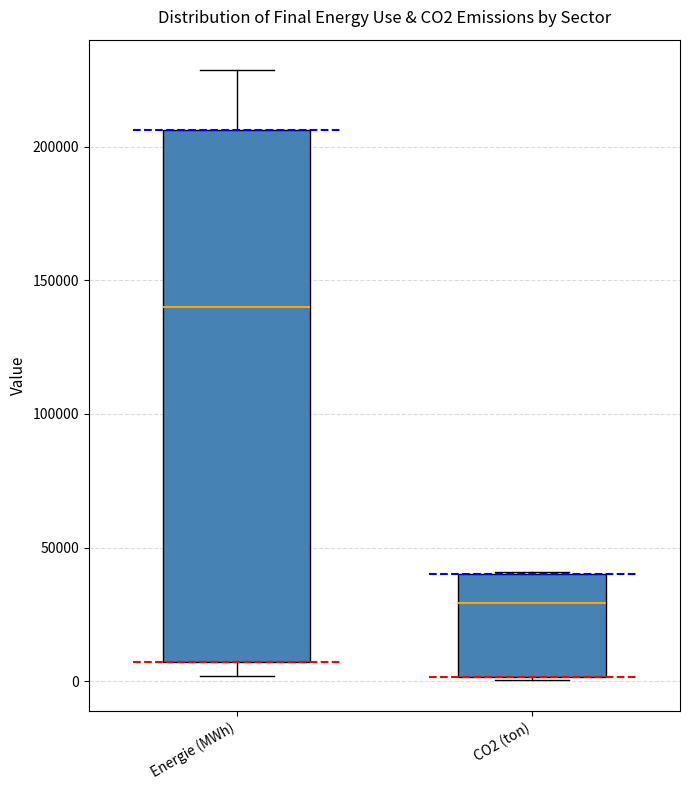

Reading left to right, transcribe this box plot: for each box, give where its median line is, the range the box spans, and where its two whiskers end, as read against the y-axis. The values are not printed on the chart, so give them approximately, as read against the axis.

Energie (MWh): median 140000, box 5000 to 205000, whiskers 0 to 230000
CO2 (ton): median 30000, box 0 to 40000, whiskers 0 to 40000